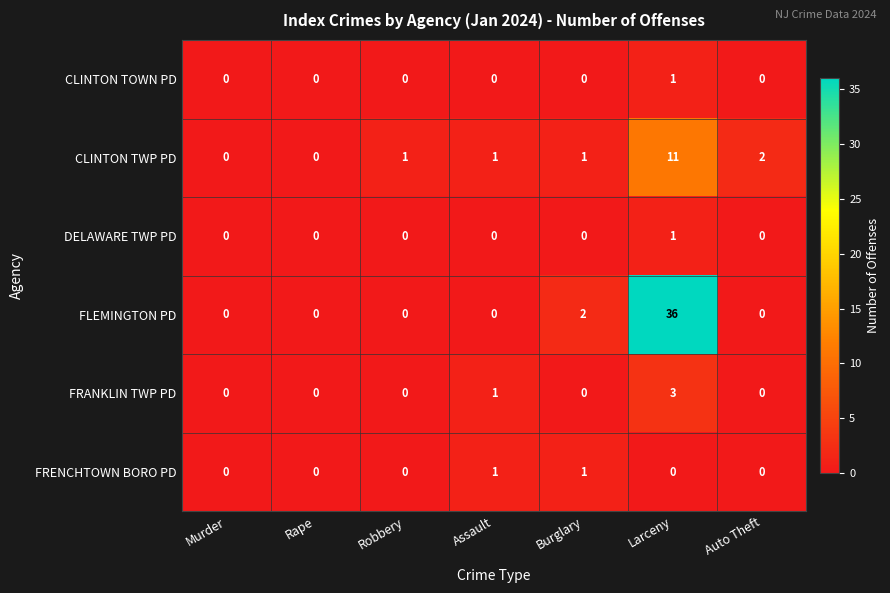

What is the difference between the maximum and minimum values in the FLEMINGTON PD series?

36